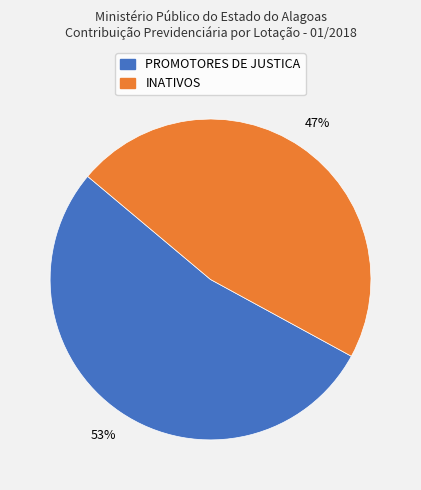

Between INATIVOS and PROMOTORES DE JUSTICA, which is larger?

PROMOTORES DE JUSTICA